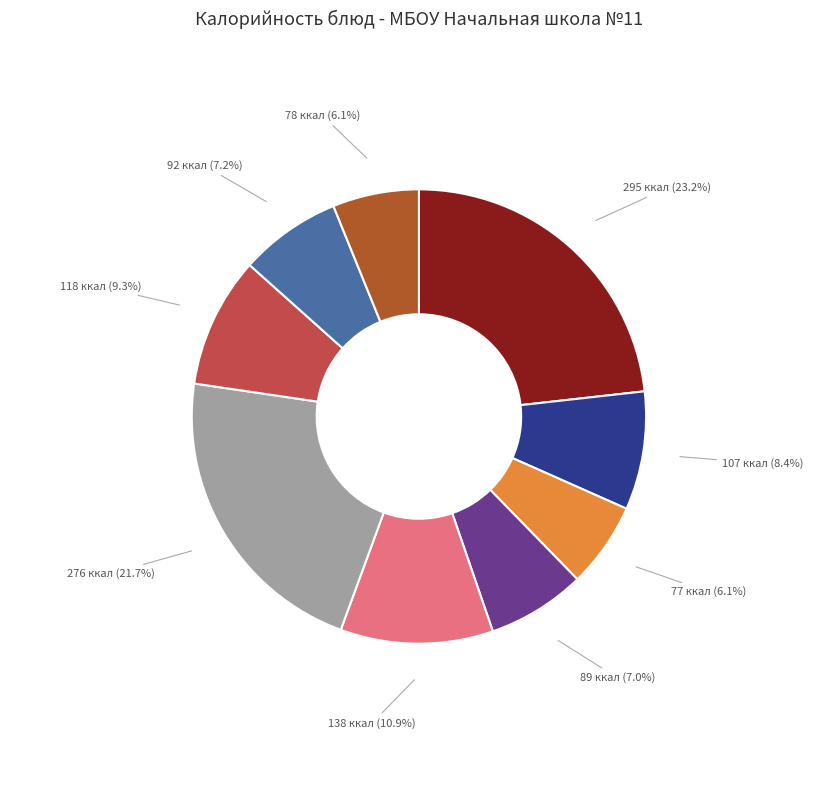

Is there a majority slice in this chart?

No